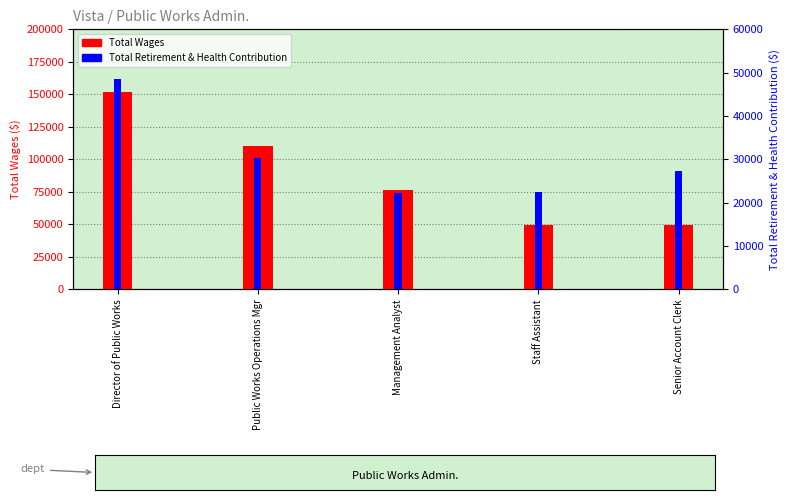

The value of Total Retirement & Health Contribution at Director of Public Works is 48558. True or false?

True